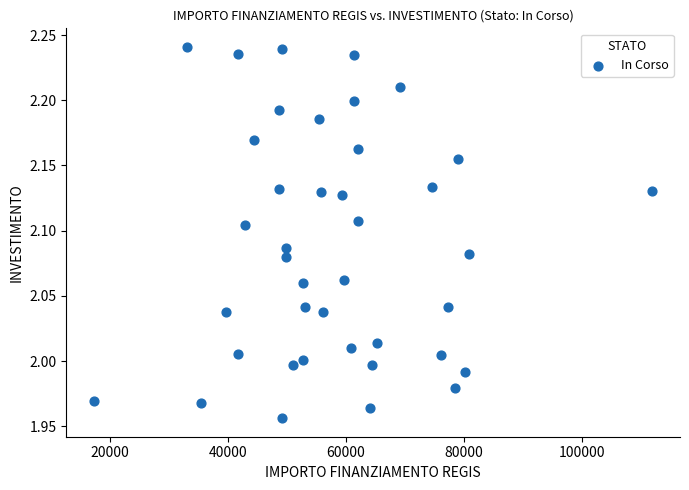

What is the range of Y values (max minus min)?

0.3